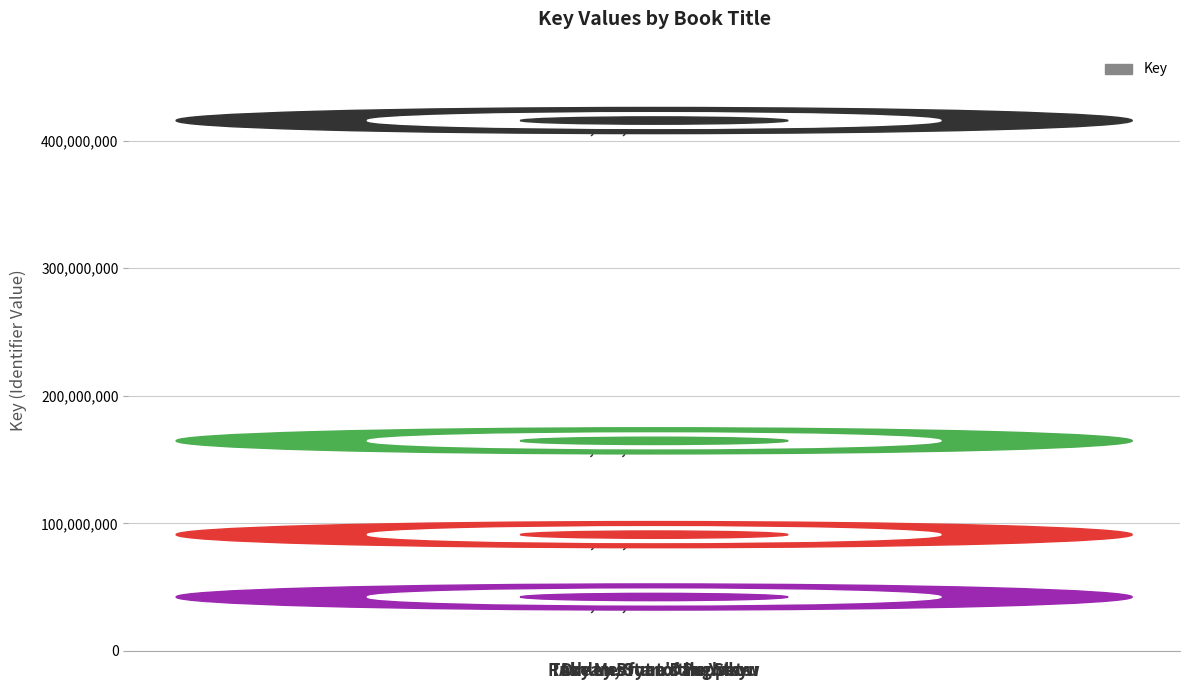

Which category has the highest value across all series?

Ashley Bryan's Puppets